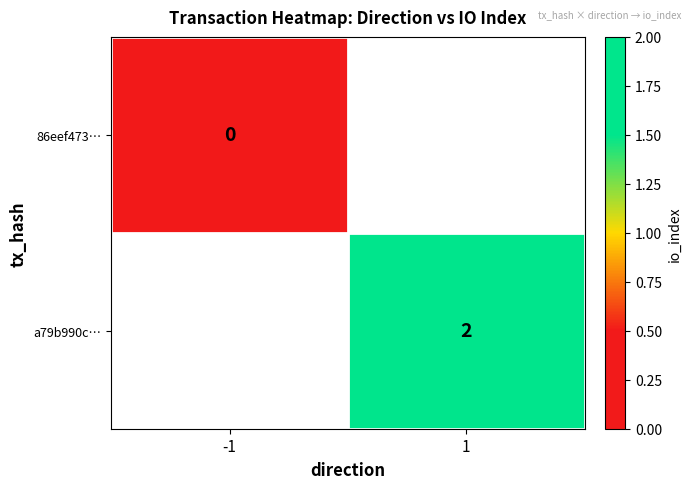

The a79b990c… series shows 2 at 1. True or false?

True